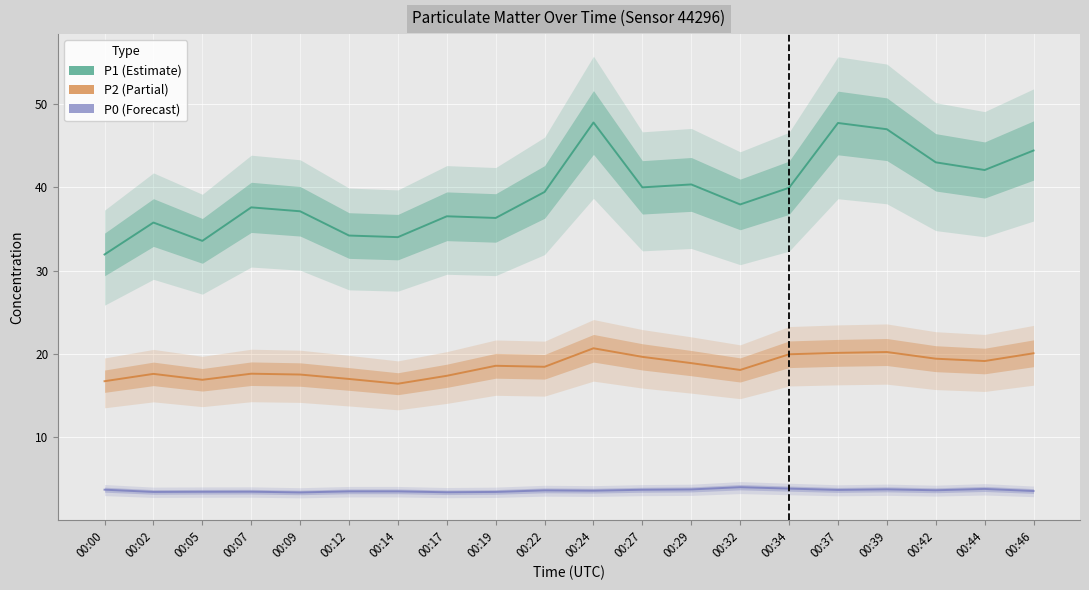

True or false: P2 and P1 cross at least once.

False